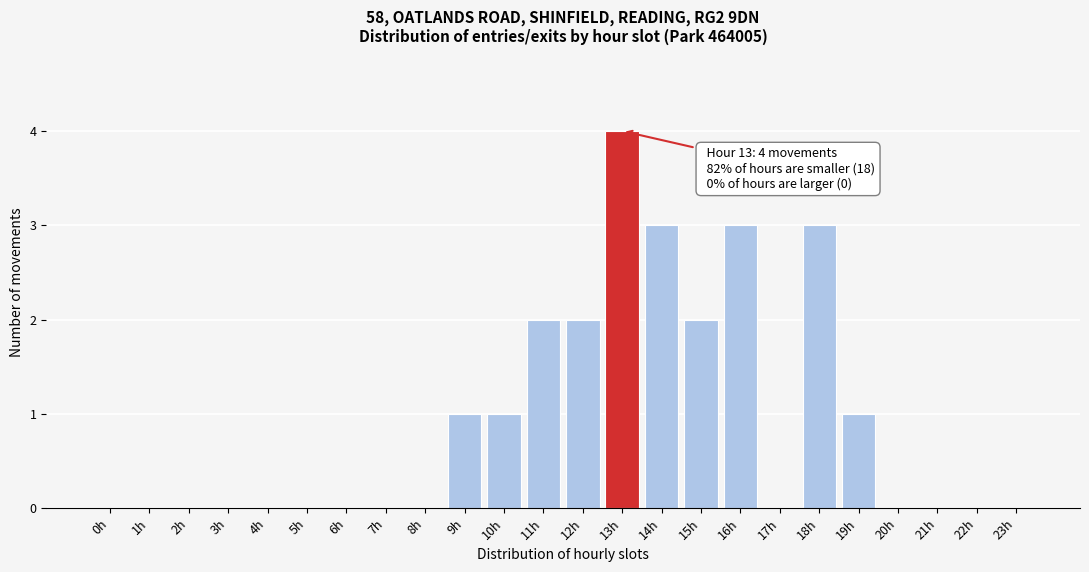

Reading left to right, extract all data points from this chart.

0h=0	1h=0	2h=0	3h=0	4h=0	5h=0	6h=0	7h=0	8h=0	9h=1	10h=1	11h=2	12h=2	13h=4	14h=3	15h=2	16h=3	17h=0	18h=3	19h=1	20h=0	21h=0	22h=0	23h=0